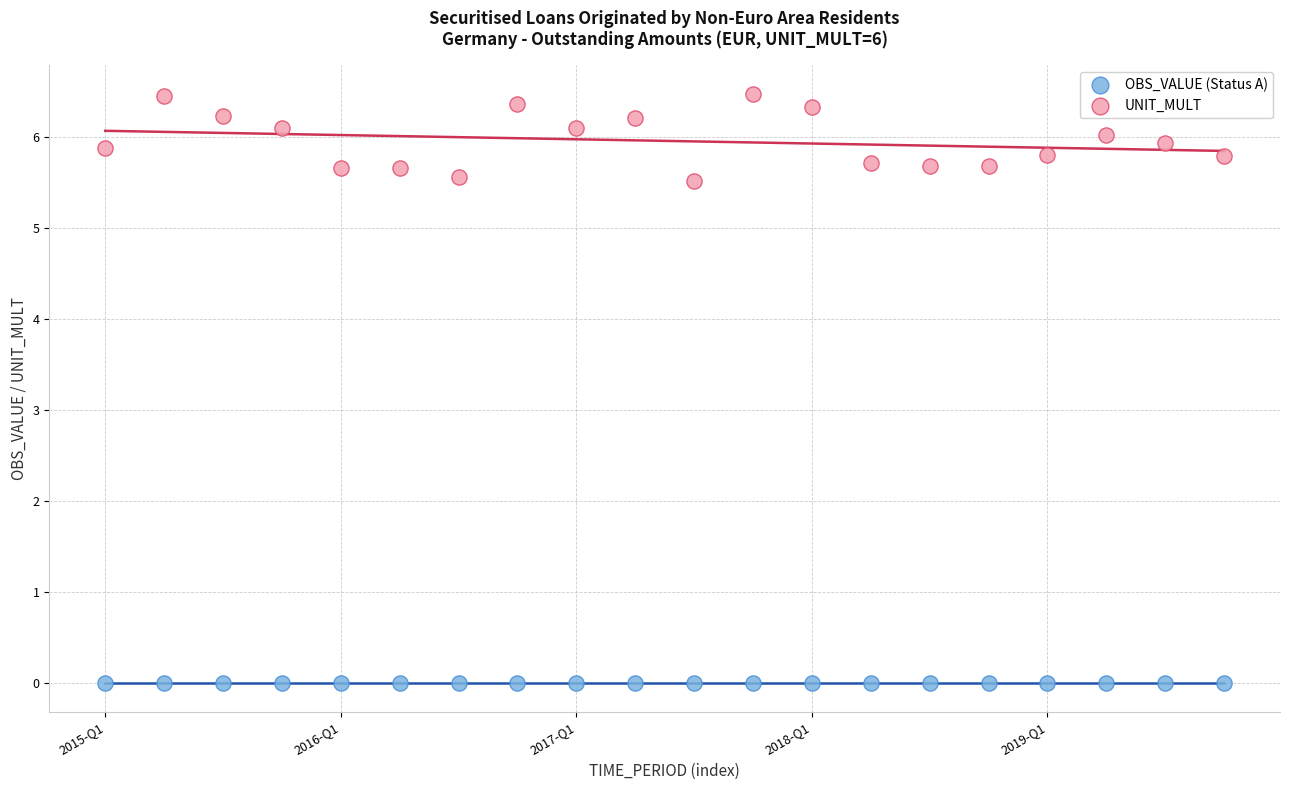

Which series reaches the minimum Y coordinate?

OBS_VALUE (Status A)